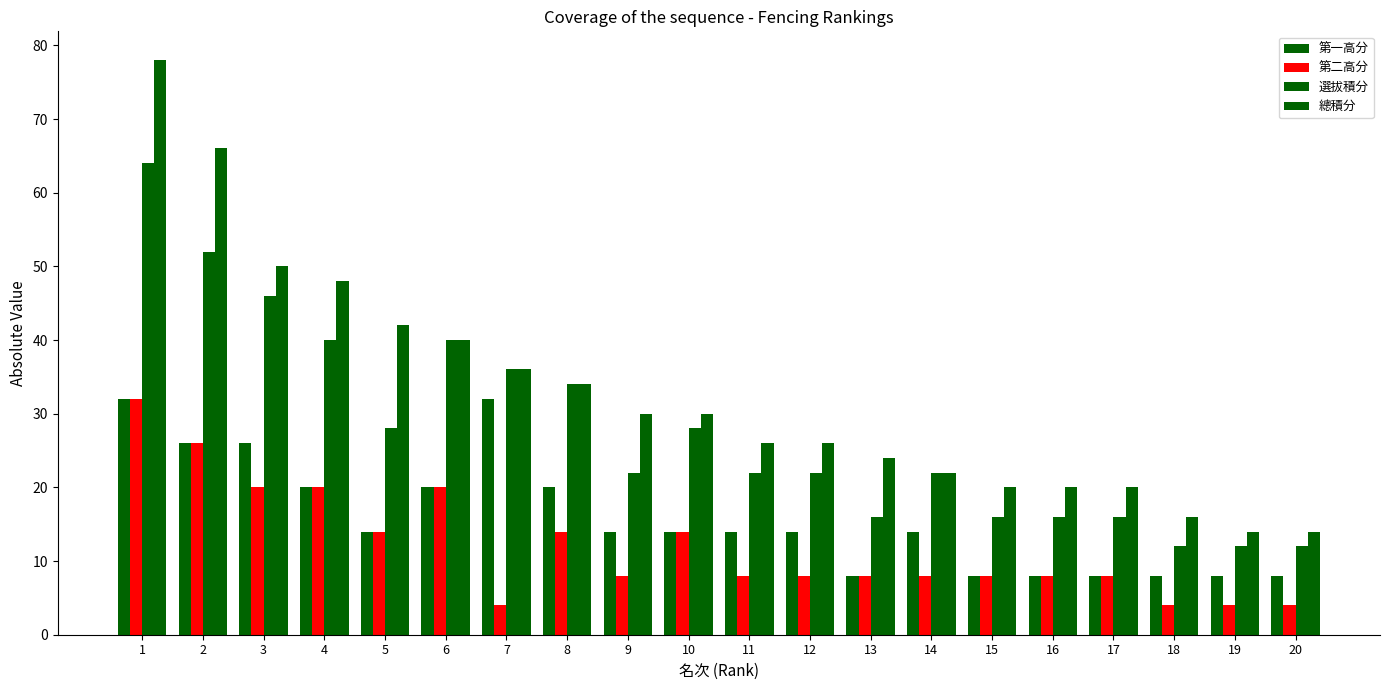

Reading left to right, extract all data points from this chart.

第一高分: 32	26	26	20	14	20	32	20	14	14	14	14	8	14	8	8	8	8	8	8
第二高分: 32	26	20	20	14	20	4	14	8	14	8	8	8	8	8	8	8	4	4	4
選拔積分: 64	52	46	40	28	40	36	34	22	28	22	22	16	22	16	16	16	12	12	12
總積分: 78	66	50	48	42	40	36	34	30	30	26	26	24	22	20	20	20	16	14	14